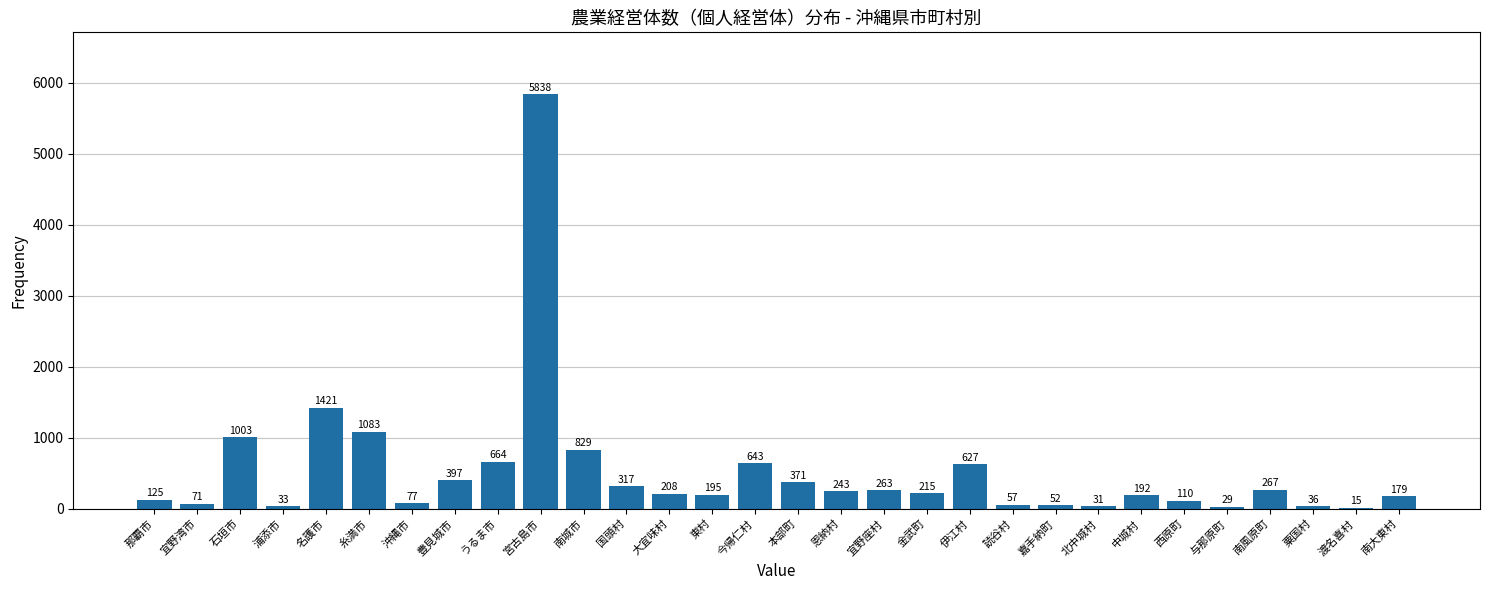

Reading left to right, list all the values displayed in this chart.

那覇市=125	宜野湾市=71	石垣市=1003	浦添市=33	名護市=1421	糸満市=1083	沖縄市=77	豊見城市=397	うるま市=664	宮古島市=5838	南城市=829	国頭村=317	大宜味村=208	東村=195	今帰仁村=643	本部町=371	恩納村=243	宜野座村=263	金武町=215	伊江村=627	読谷村=57	嘉手納町=52	北中城村=31	中城村=192	西原町=110	与那原町=29	南風原町=267	粟国村=36	渡名喜村=15	南大東村=179